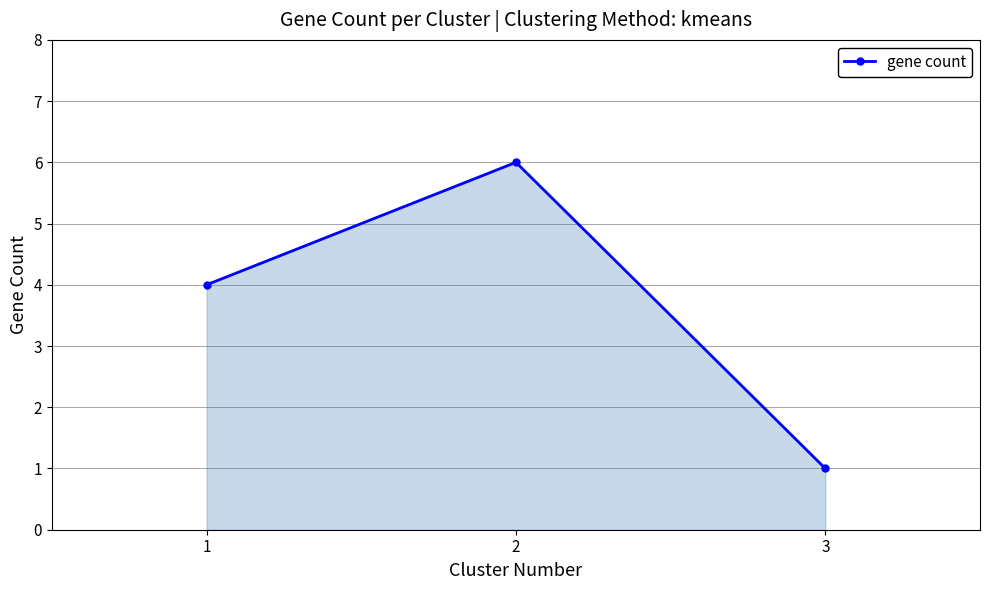

The chart shows a value of 1 at 3. True or false?

True